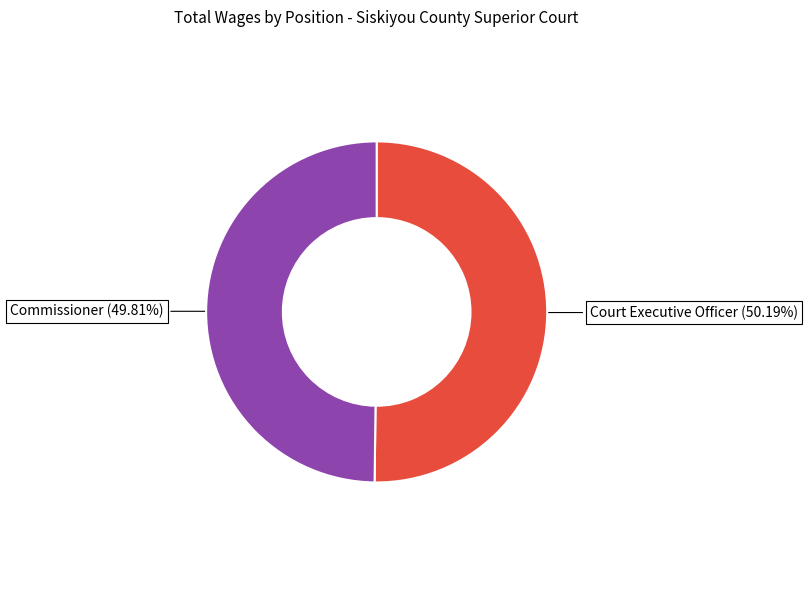

Is there a majority slice in this chart?

Yes